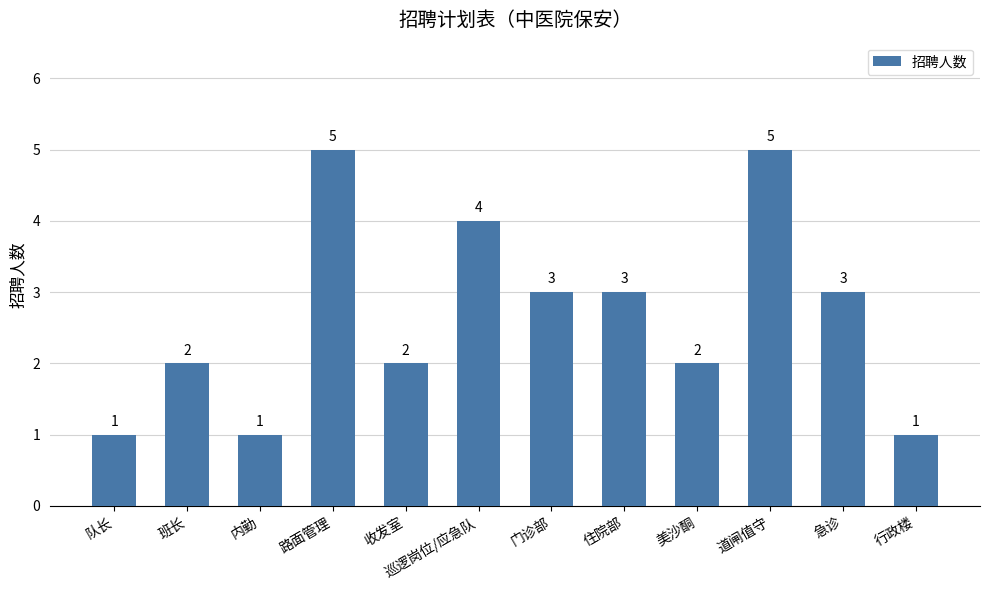

How many categories are shown in the chart?

12